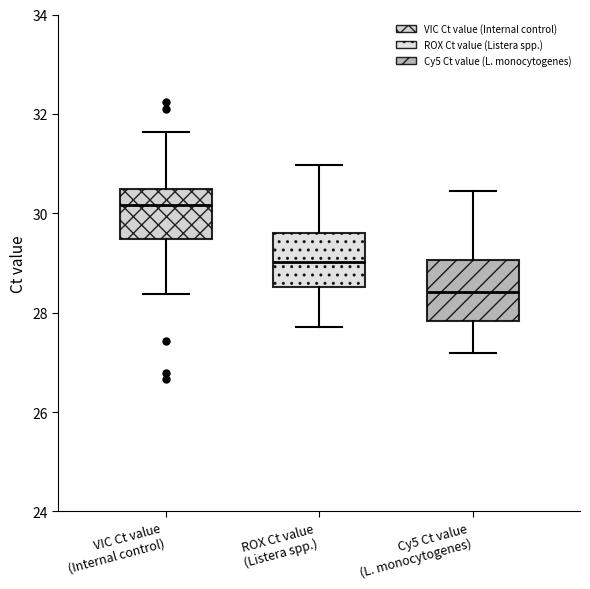

Reading left to right, transcribe this box plot: for each box, give where its median line is, the range the box spans, and where its two whiskers end, as read against the y-axis. The values are not printed on the chart, so give them approximately, as read against the axis.

VIC Ct value (Internal control): median 30.2, box 29.4 to 30.4, whiskers 28.4 to 31.6
ROX Ct value (Listera spp.): median 29.0, box 28.6 to 29.6, whiskers 27.8 to 31.0
Cy5 Ct value (L. monocytogenes): median 28.4, box 27.8 to 29.0, whiskers 27.2 to 30.4